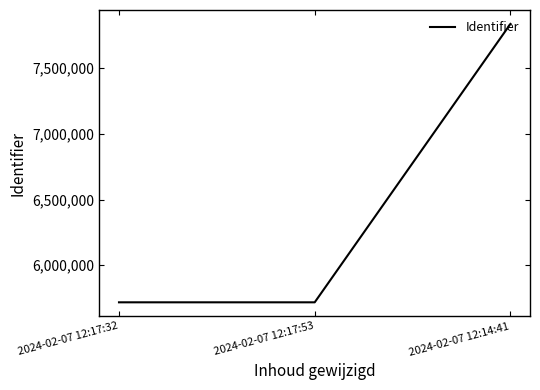

Count the number of data series in this chart.

1